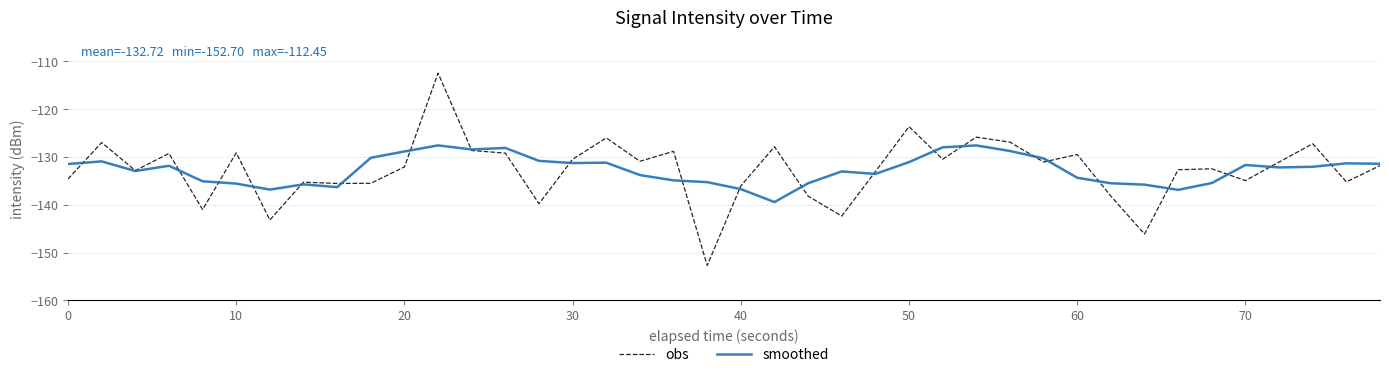

Rank the series by their maximum value, from highest to lowest.

obs, smoothed